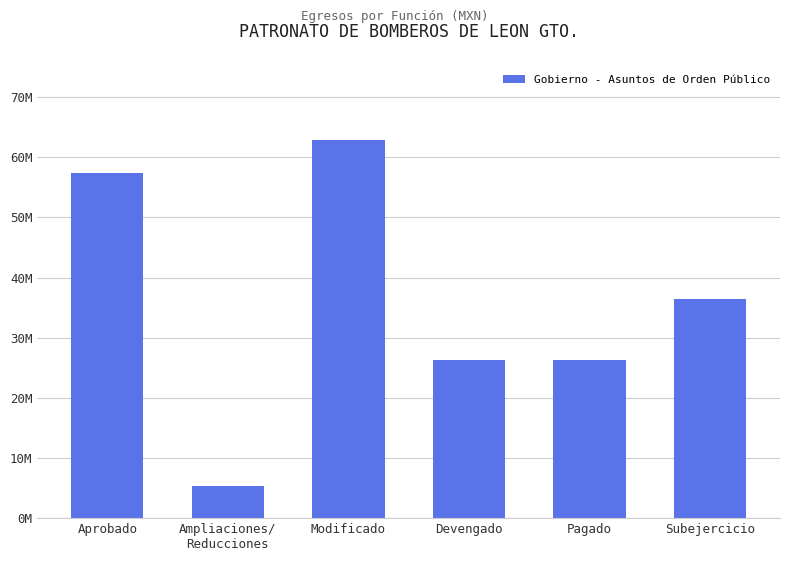

Rank the categories by value from highest to lowest.

Modificado, Aprobado, Subejercicio, Devengado, Pagado, Ampliaciones/
Reducciones